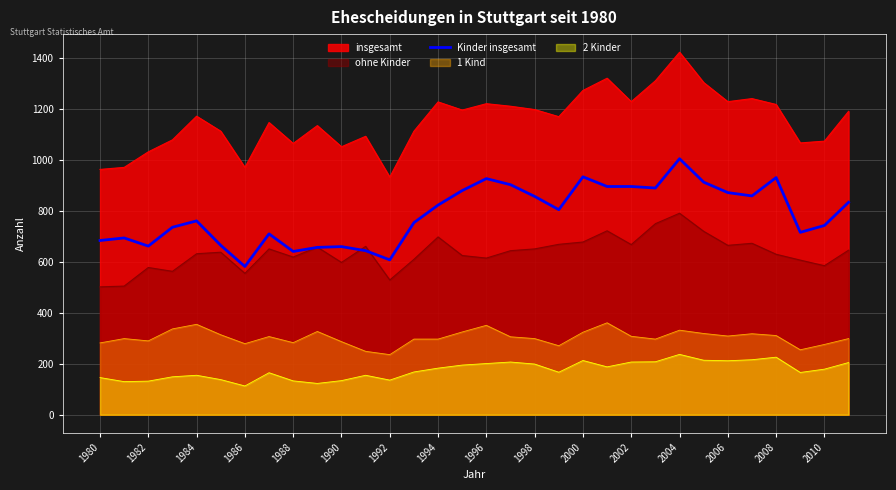

What is the maximum value shown in the chart?

1423